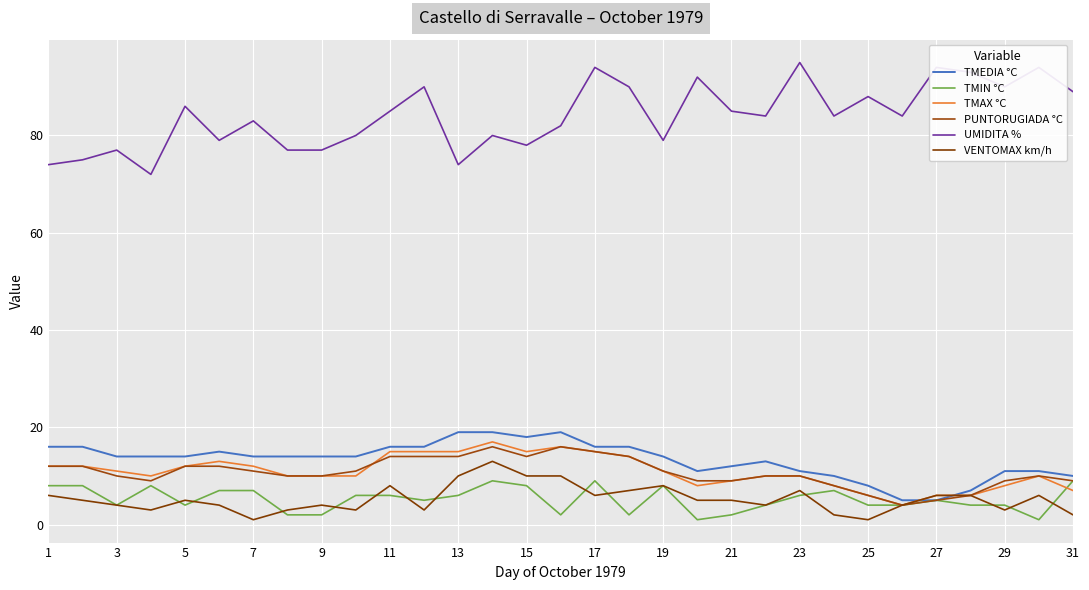

Is this an area chart (filled region under the line)?

No